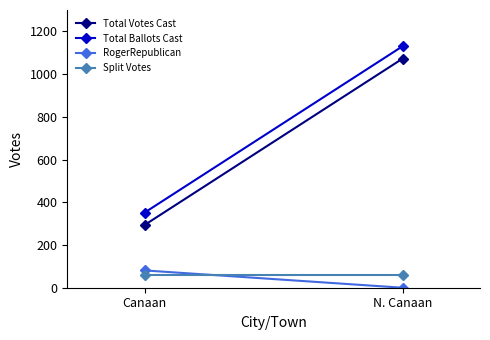

Rank the series at Canaan from lowest to highest value.

Split Votes, RogerRepublican, Total Votes Cast, Total Ballots Cast